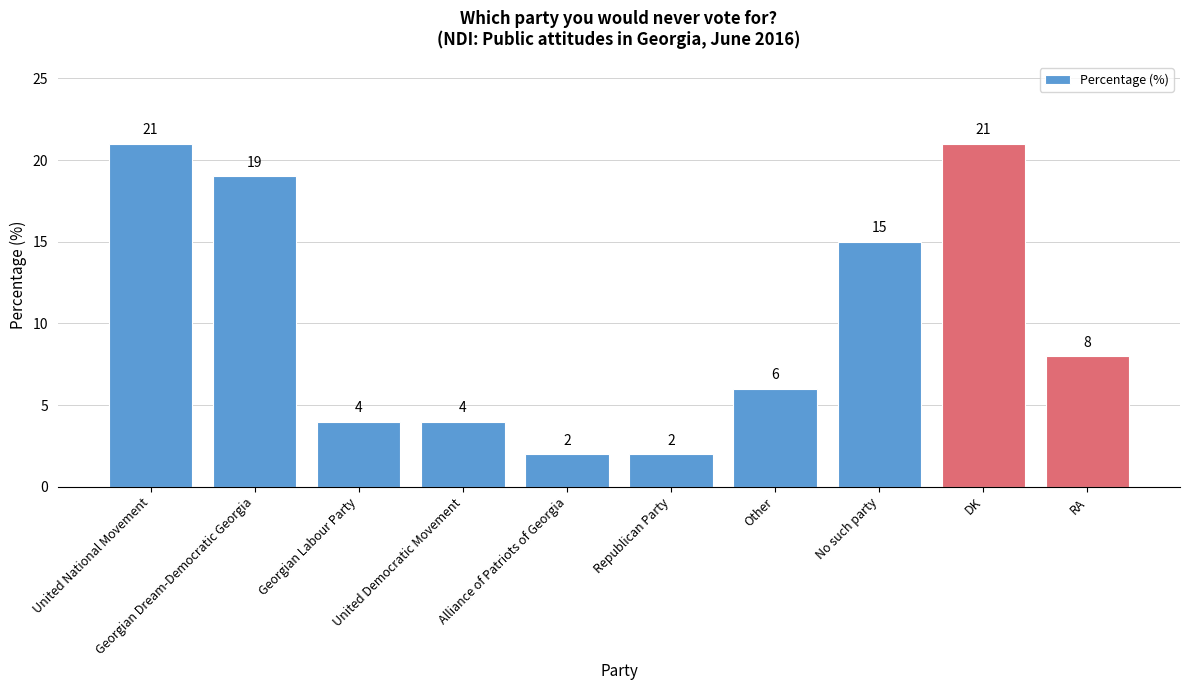

What is the sum of all values?

102